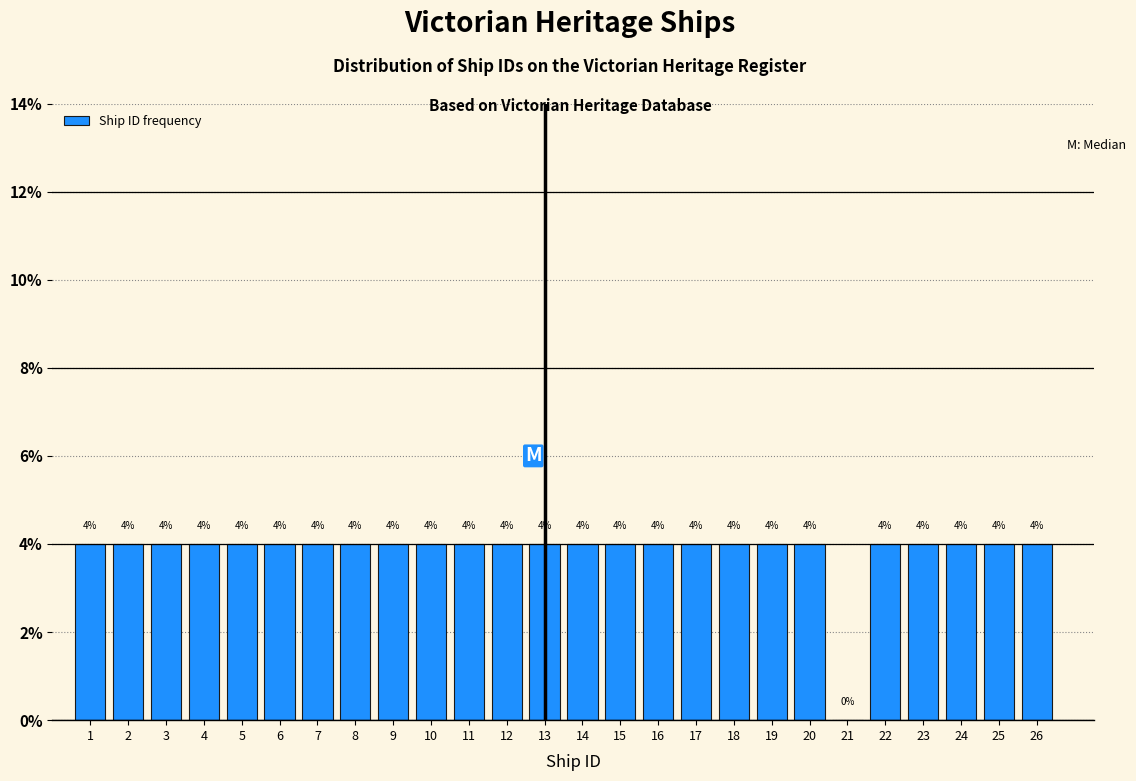

Reading left to right, extract all data points from this chart.

1=4	2=4	3=4	4=4	5=4	6=4	7=4	8=4	9=4	10=4	11=4	12=4	13=4	14=4	15=4	16=4	17=4	18=4	19=4	20=4	21=0	22=4	23=4	24=4	25=4	26=4